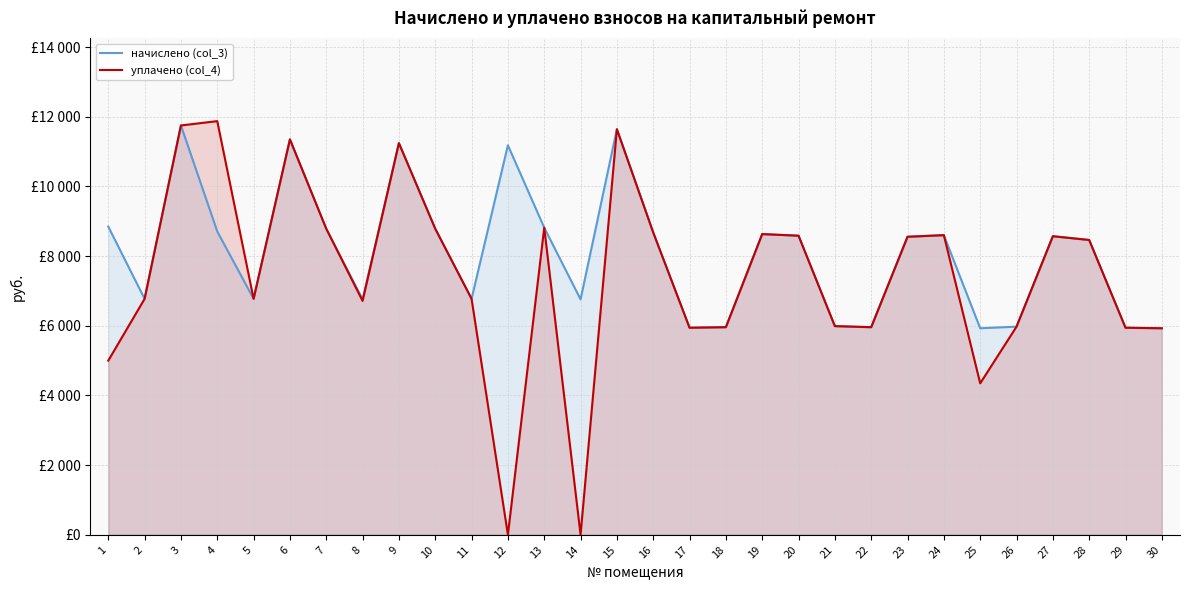

Reading right to left, what are all the values shown in this chart?

начислено (col_3): 30=5929.0	29=5944.3	28=8463.4	27=8570.9	26=5975.0	25=5929.0	24=8601.6	23=8555.5	22=5959.7	21=5990.4	20=8586.2	19=8632.3	18=5959.7	17=5944.3	16=8678.4	15=11642.9	14=6758.4	13=8816.6	12=11182.1	11=6773.8	10=8785.9	9=11243.5	8=6758.4	7=8785.9	6=11351.0	5=6773.8	4=8709.1	3=11750.4	2=6773.8	1=8847.4
уплачено (col_4): 30=5929.0	29=5944.3	28=8463.4	27=8570.9	26=5975.0	25=4348.0	24=8601.6	23=8555.5	22=5959.7	21=5990.4	20=8586.2	19=8632.3	18=5959.7	17=5944.3	16=8678.4	15=11642.9	14=0.0	13=8816.6	12=0.0	11=6773.8	10=8785.9	9=11243.5	8=6714.4	7=8785.9	6=11351.0	5=6773.8	4=11875.0	3=11750.4	2=6773.8	1=5000.0